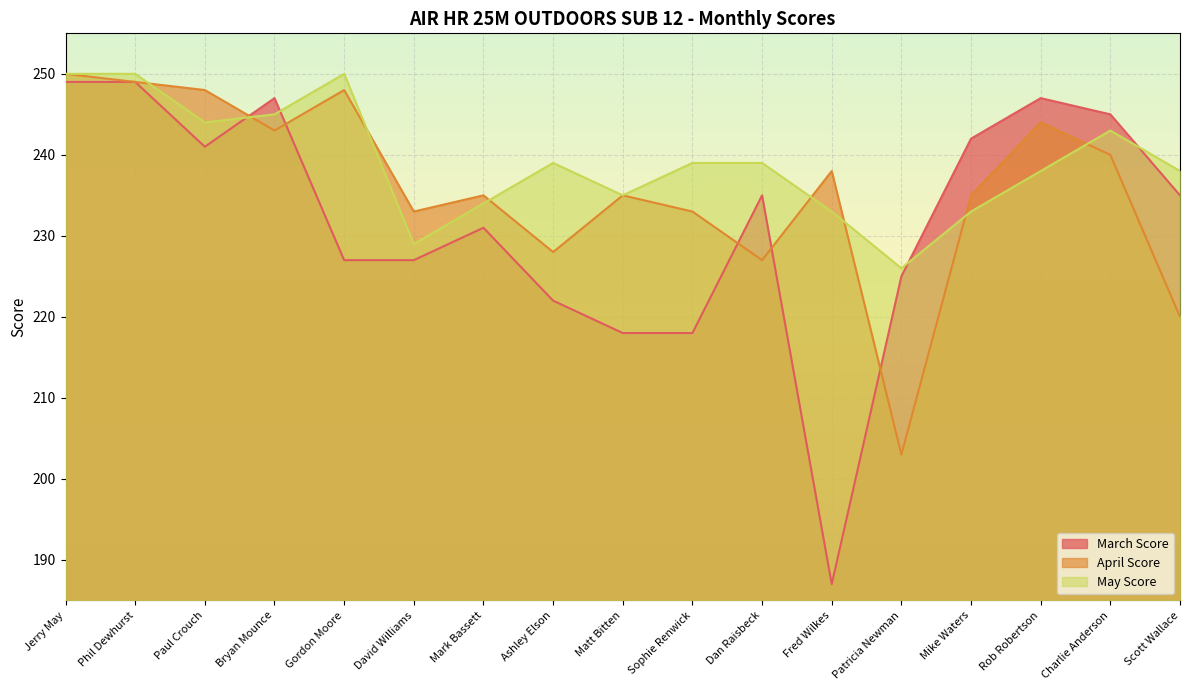

How many times do May Score and April Score cross each other?

8